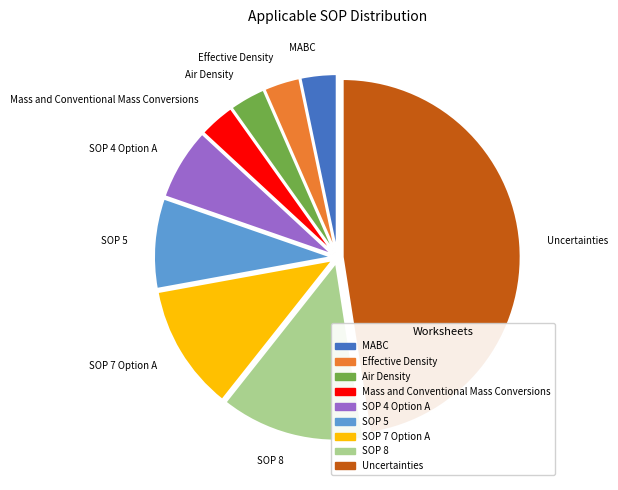

What is the largest slice in the pie chart?

Uncertainties